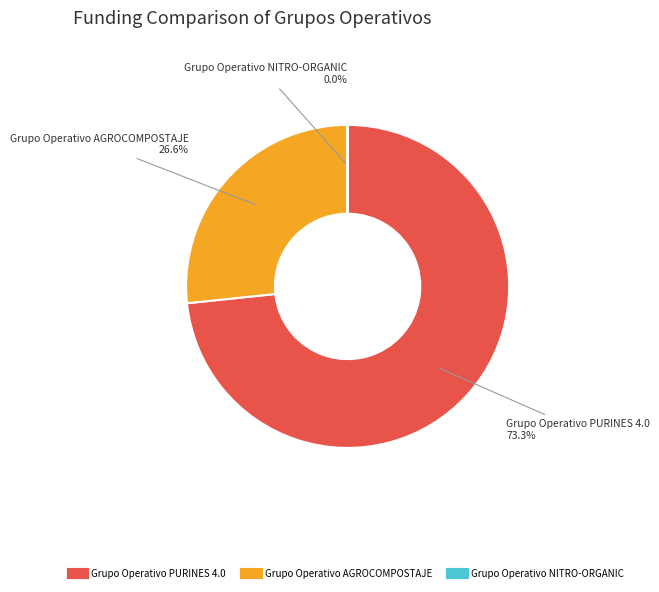

What is the ratio of the value at Grupo Operativo PURINES 4.0 to the value at Grupo Operativo AGROCOMPOSTAJE?

2.8